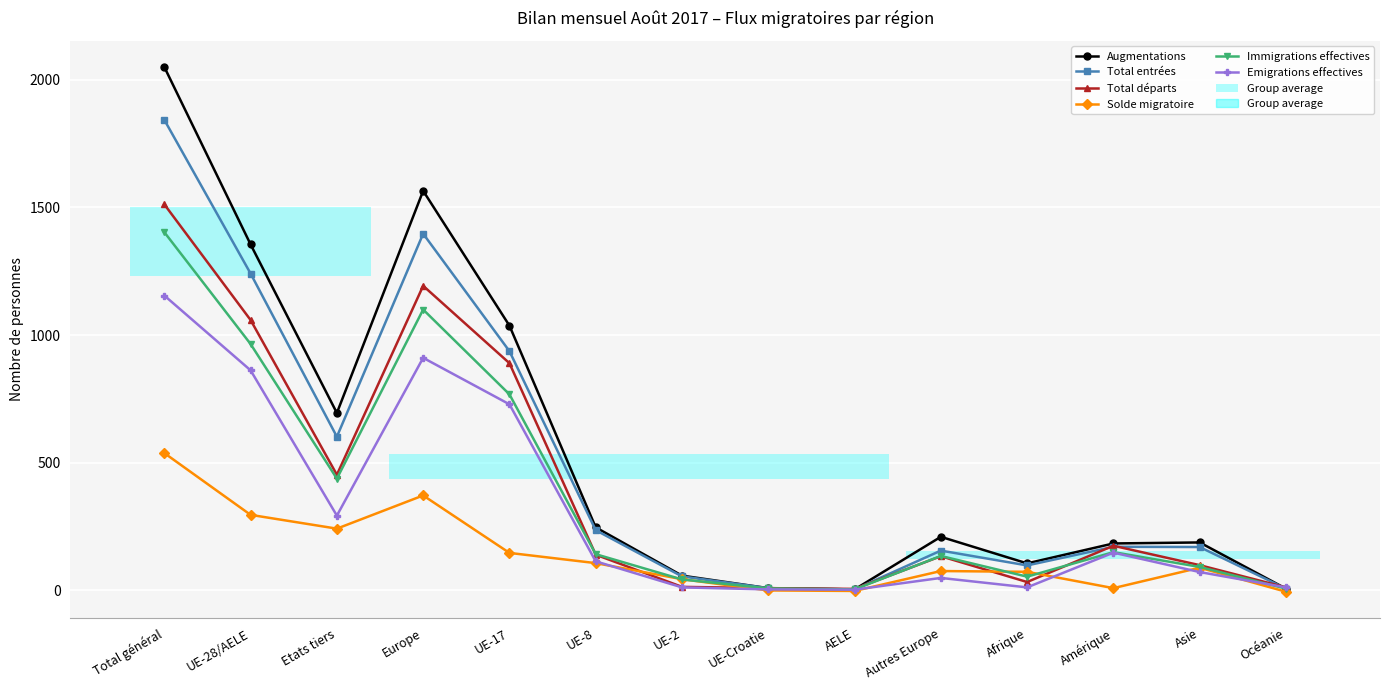

At which category is the sum across all series the highest?

Total général